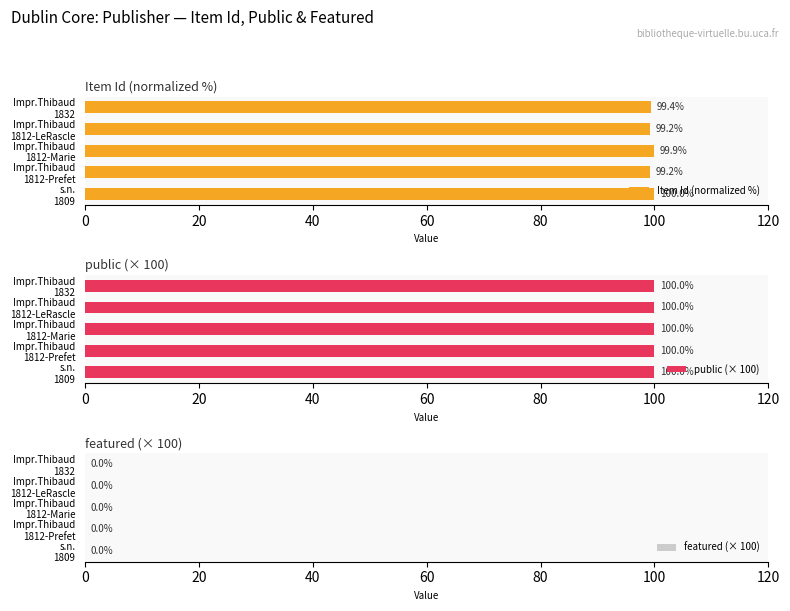

At how many categories does at least one series exceed 81?

5